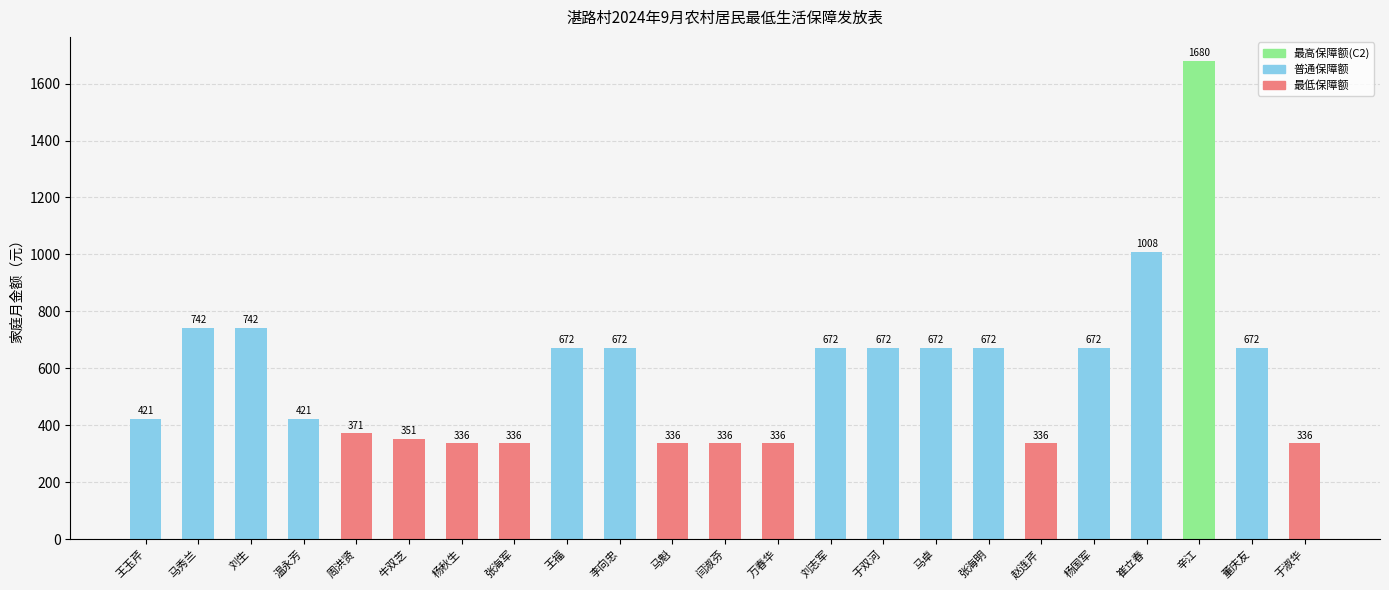

At which label does the data first exceed 672?

马秀兰